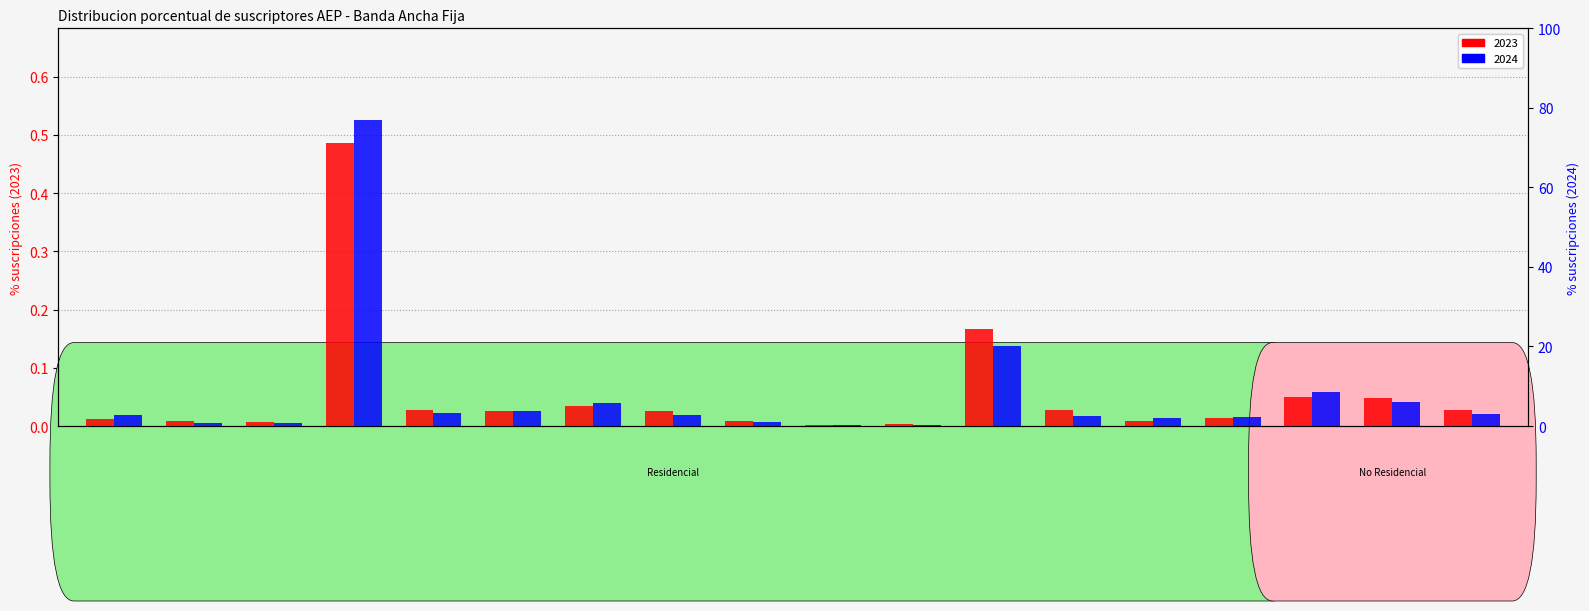

At which category is the sum across all series the highest?

Paquete 389